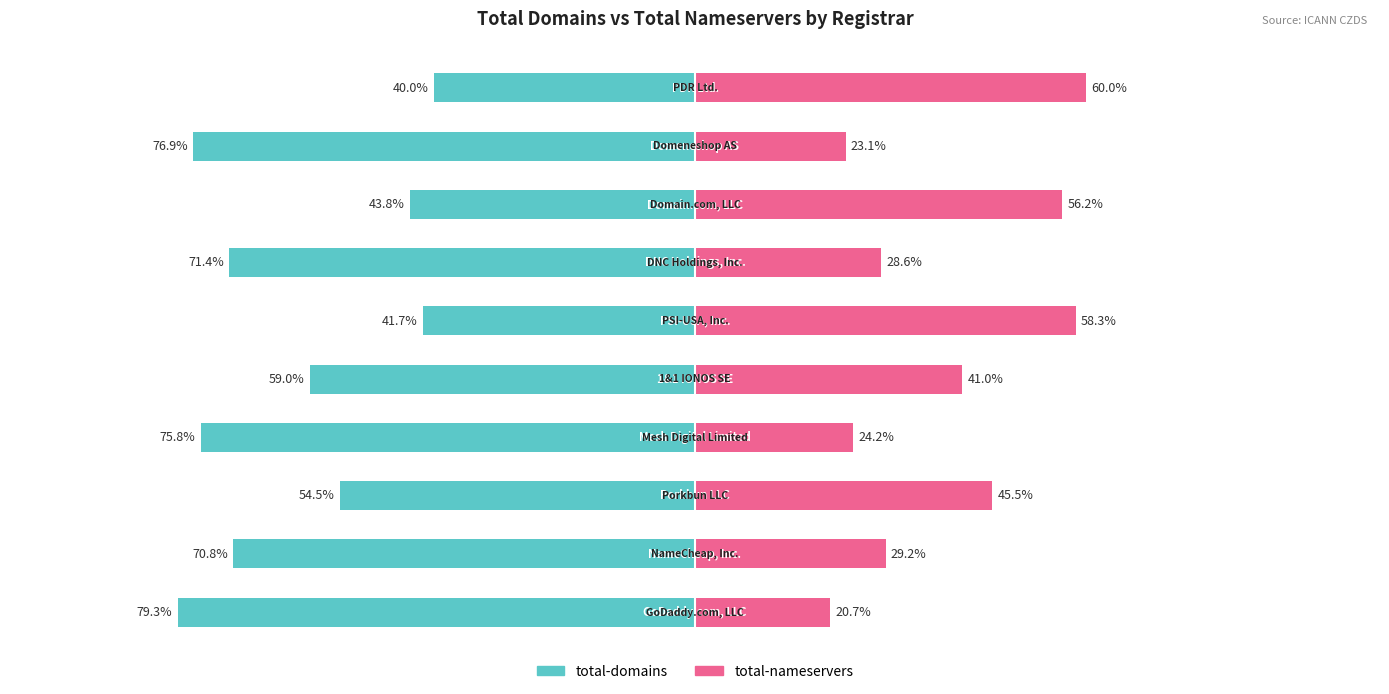

Reading left to right, what are all the values shown in this chart?

total-domains: -79.3	-70.8	-54.5	-75.8	-59.0	-41.7	-71.4	-43.8	-76.9	-40.0
total-nameservers: 20.7	29.2	45.5	24.2	41.0	58.3	28.6	56.2	23.1	60.0